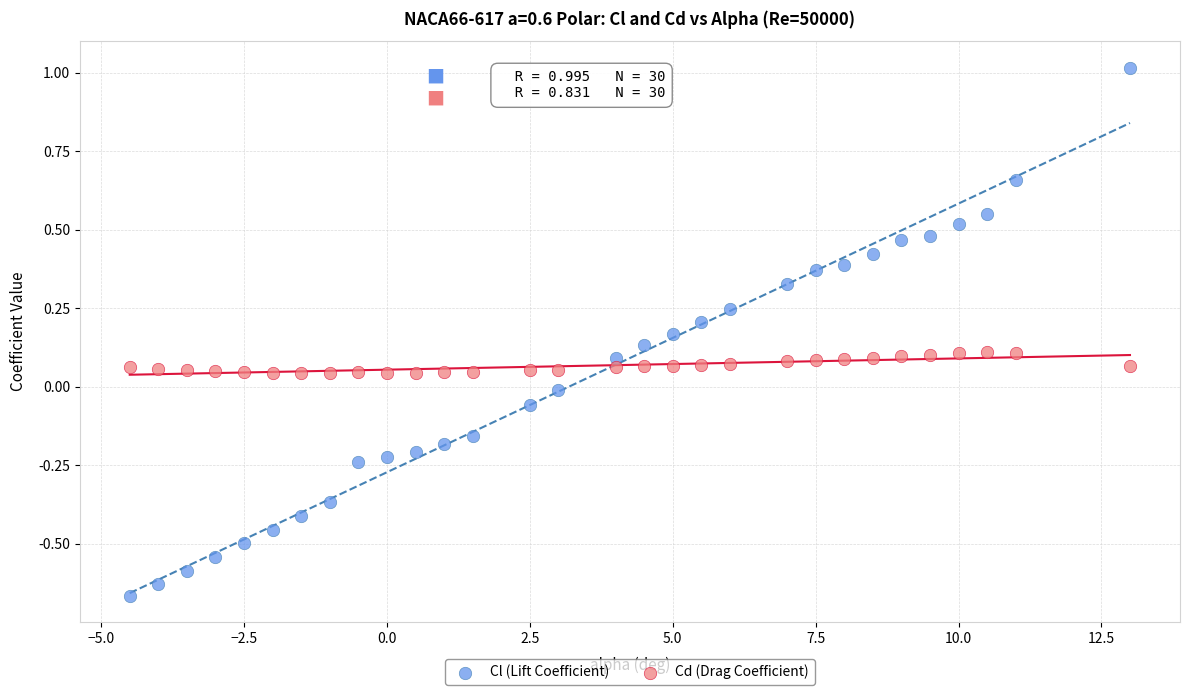

Which series contains the highest Y value?

Cl (Lift Coefficient)